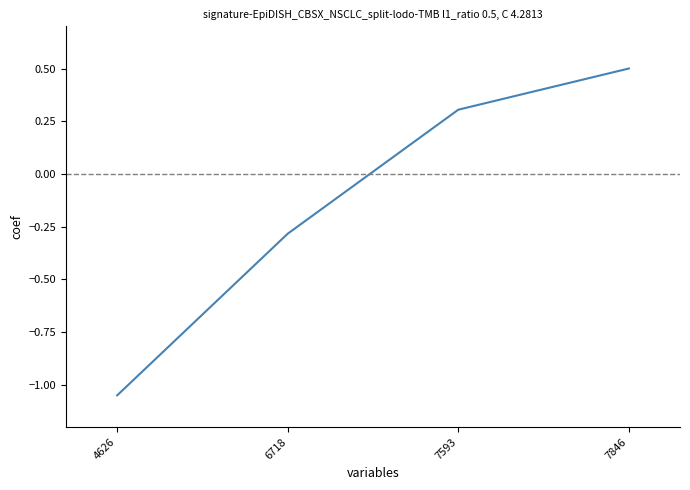

List the labels in order of value, largest first.

7846, 7593, 6718, 4626